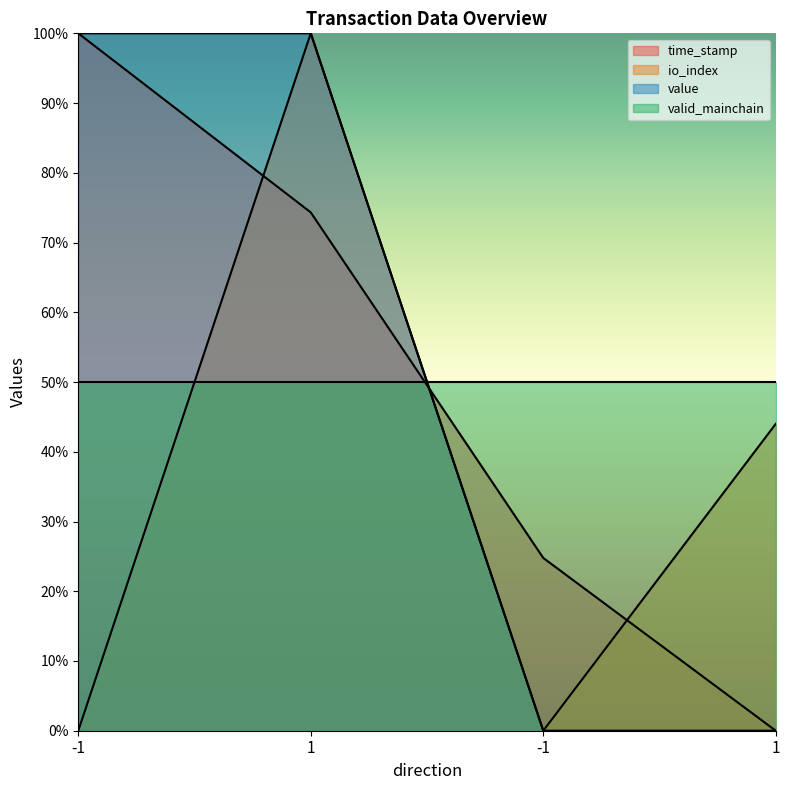

What is the difference between the maximum and minimum values in the value series?

1.0